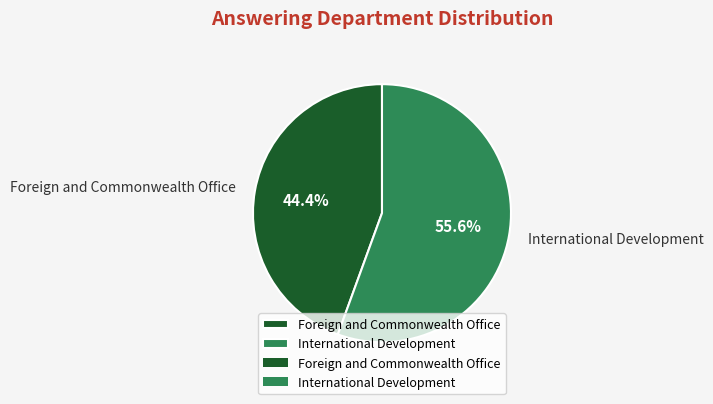

What is the ratio of the value at Foreign and Commonwealth Office to the value at International Development?

0.8